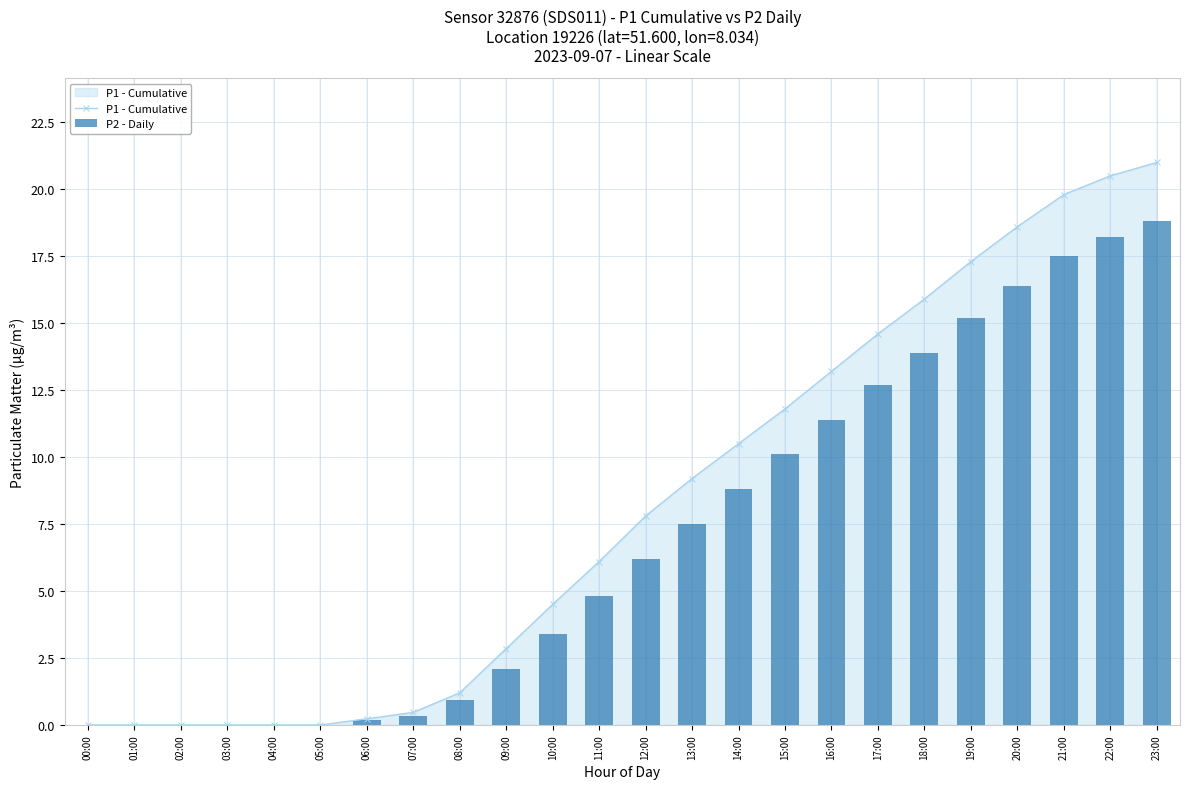

Rank the series by their maximum value, from highest to lowest.

P1 - Cumulative, P2 - Daily